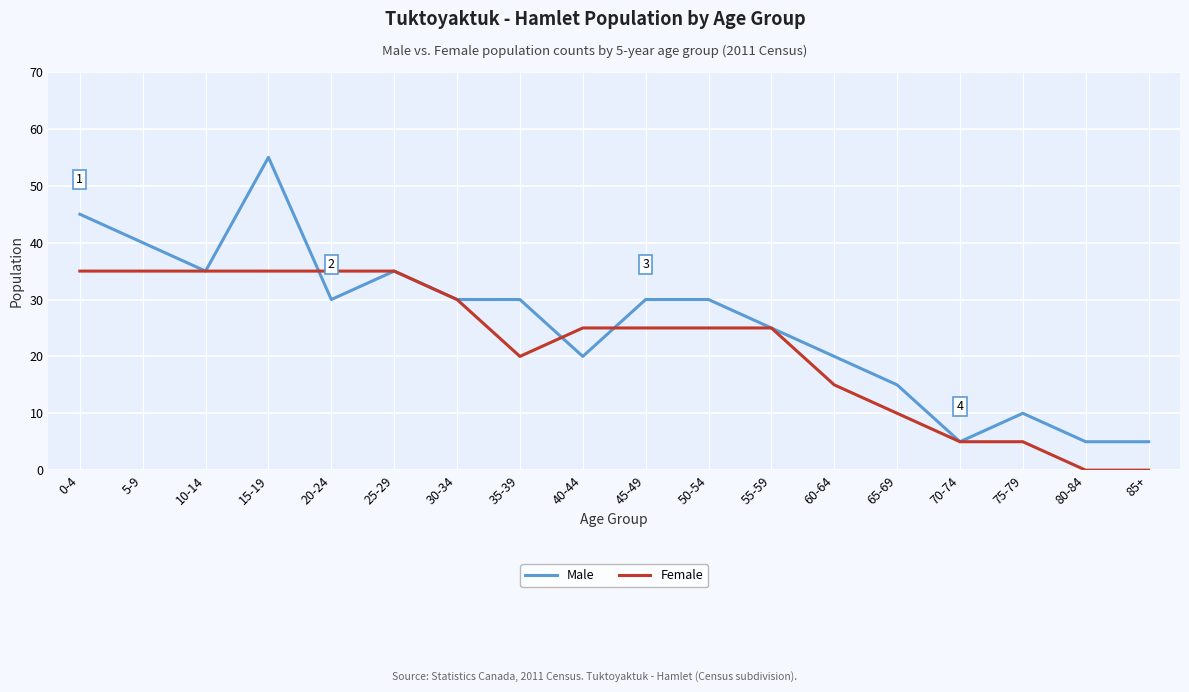

What is the difference between the second highest and second lowest values in the Female series?

35